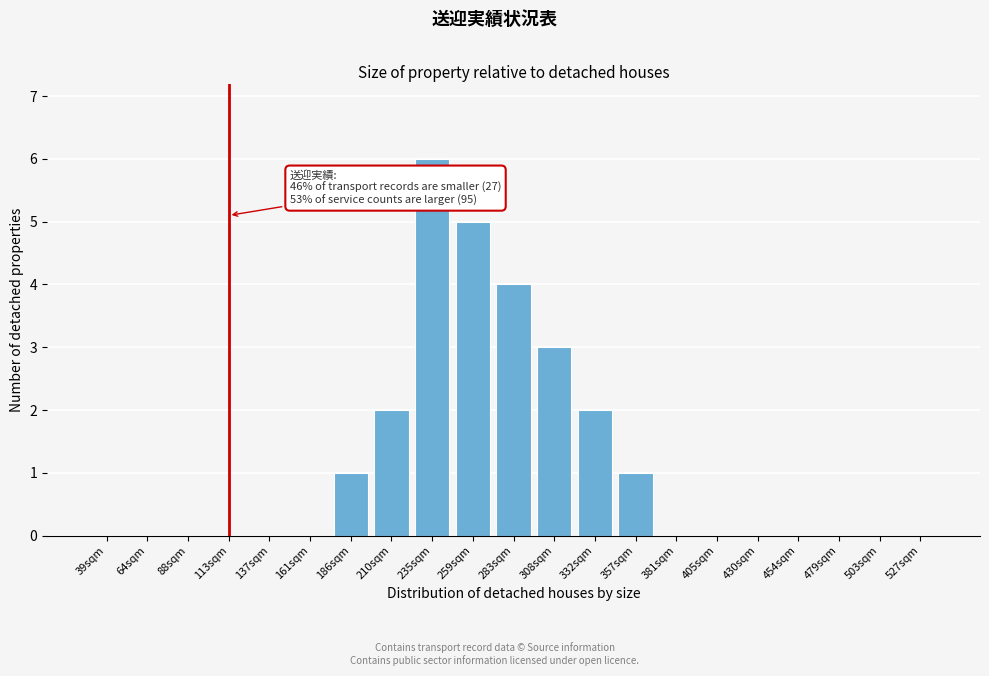

Reading right to left, transcribe all the data shown in this chart.

527sqm=0	503sqm=0	479sqm=0	454sqm=0	430sqm=0	405sqm=0	381sqm=0	357sqm=1	332sqm=2	308sqm=3	283sqm=4	259sqm=5	235sqm=6	210sqm=2	186sqm=1	161sqm=0	137sqm=0	113sqm=0	88sqm=0	64sqm=0	39sqm=0